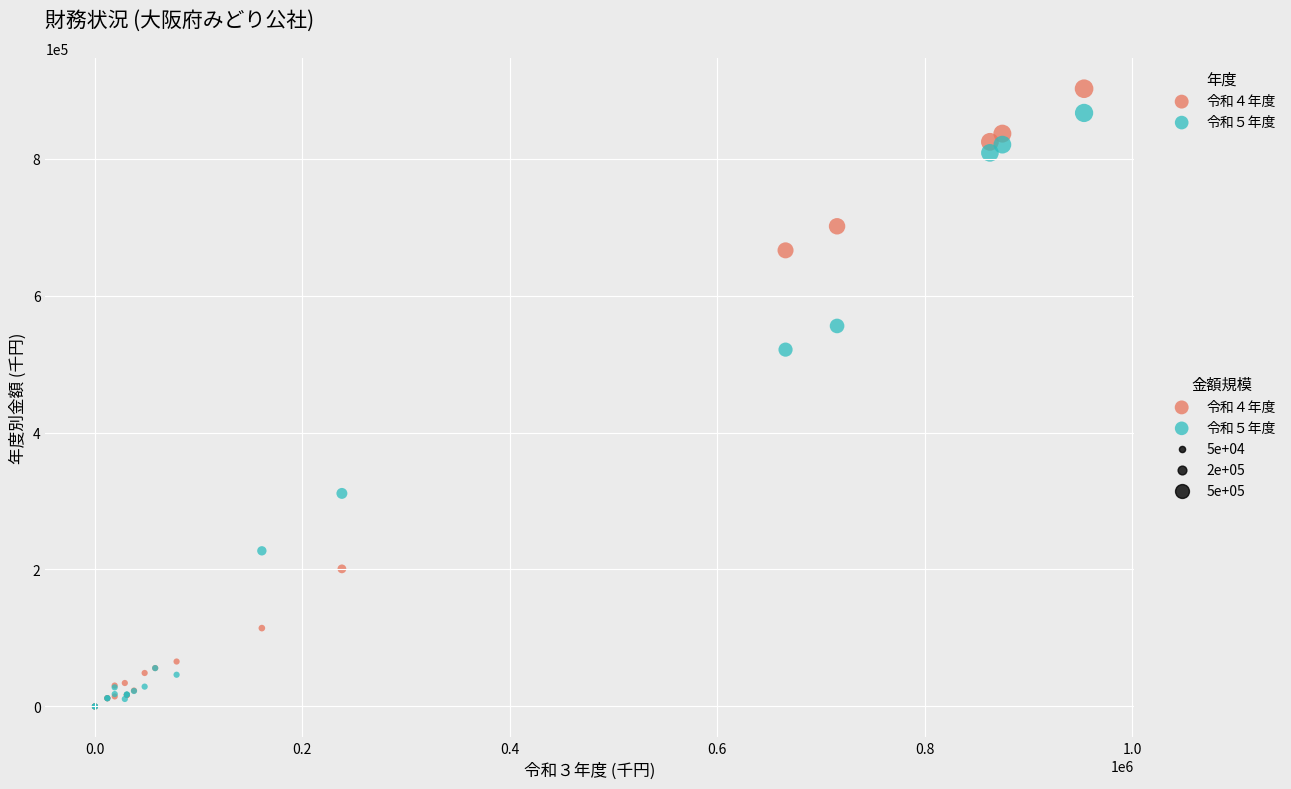

Across all series, what Y value is closest to 451053?

521088